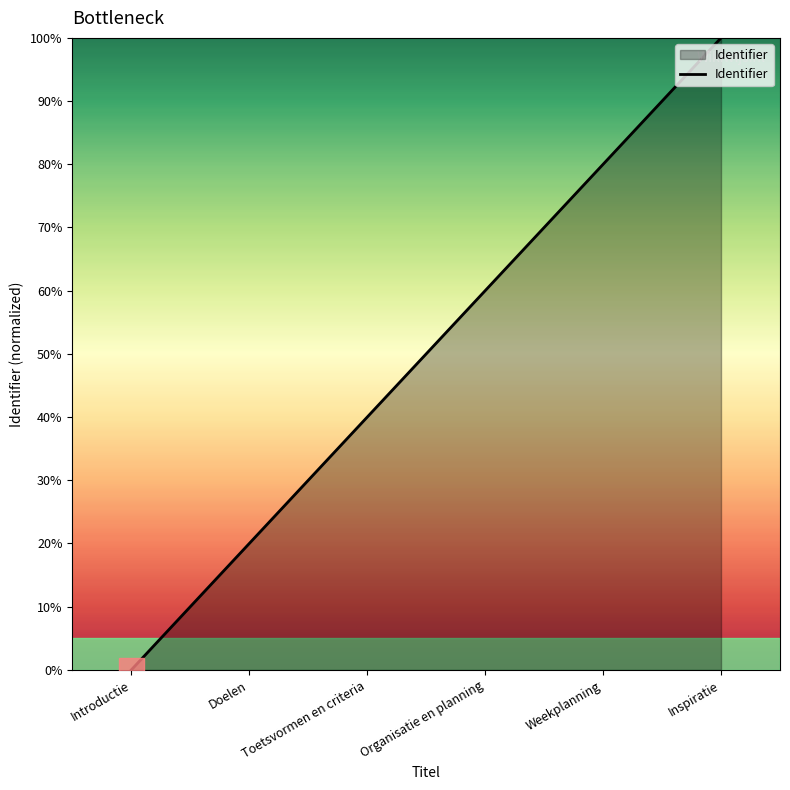

What position from the left is Toetsvormen en criteria?

3